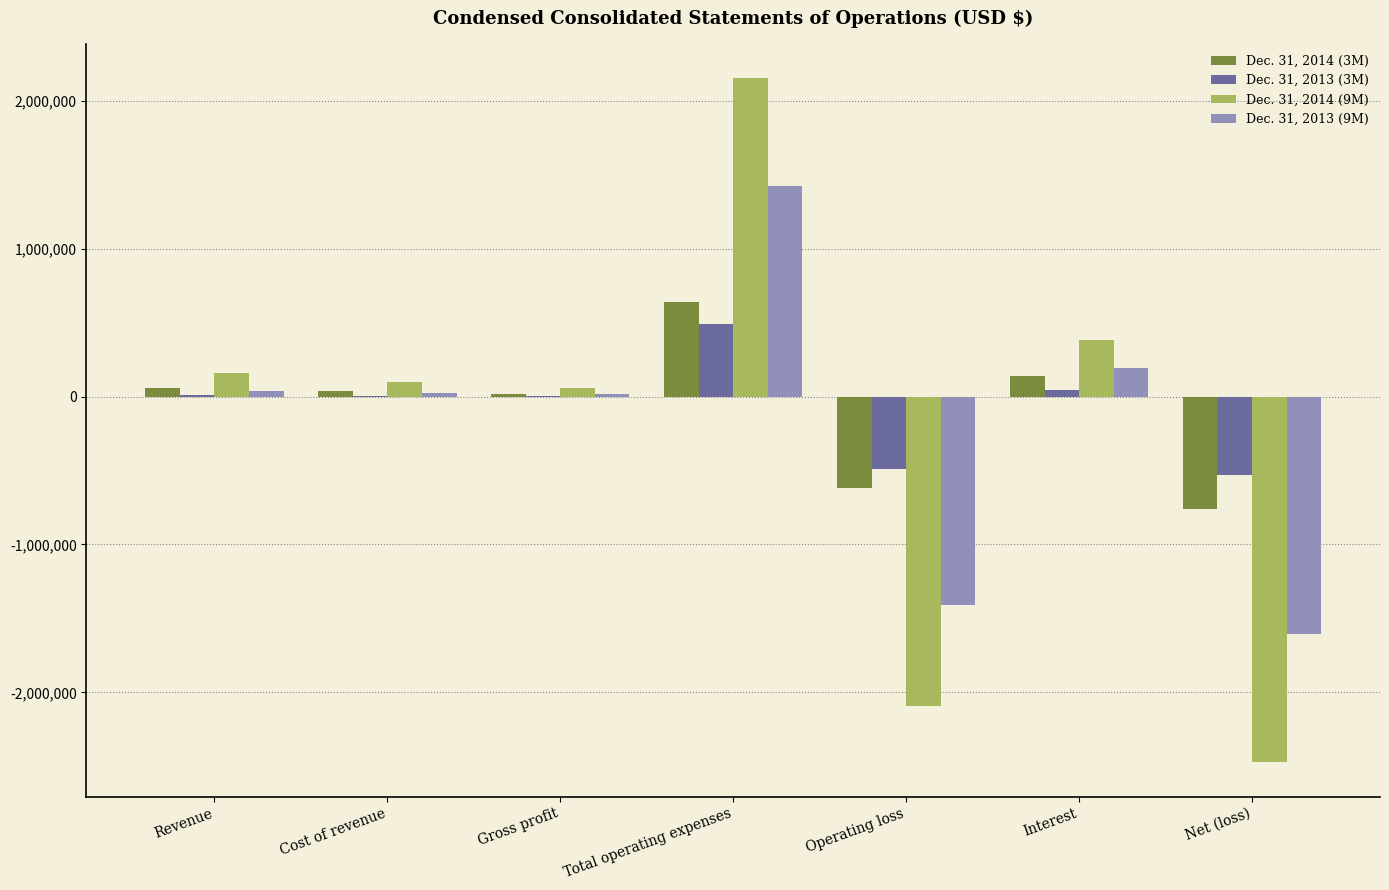

What is the greatest value displayed?

2153752